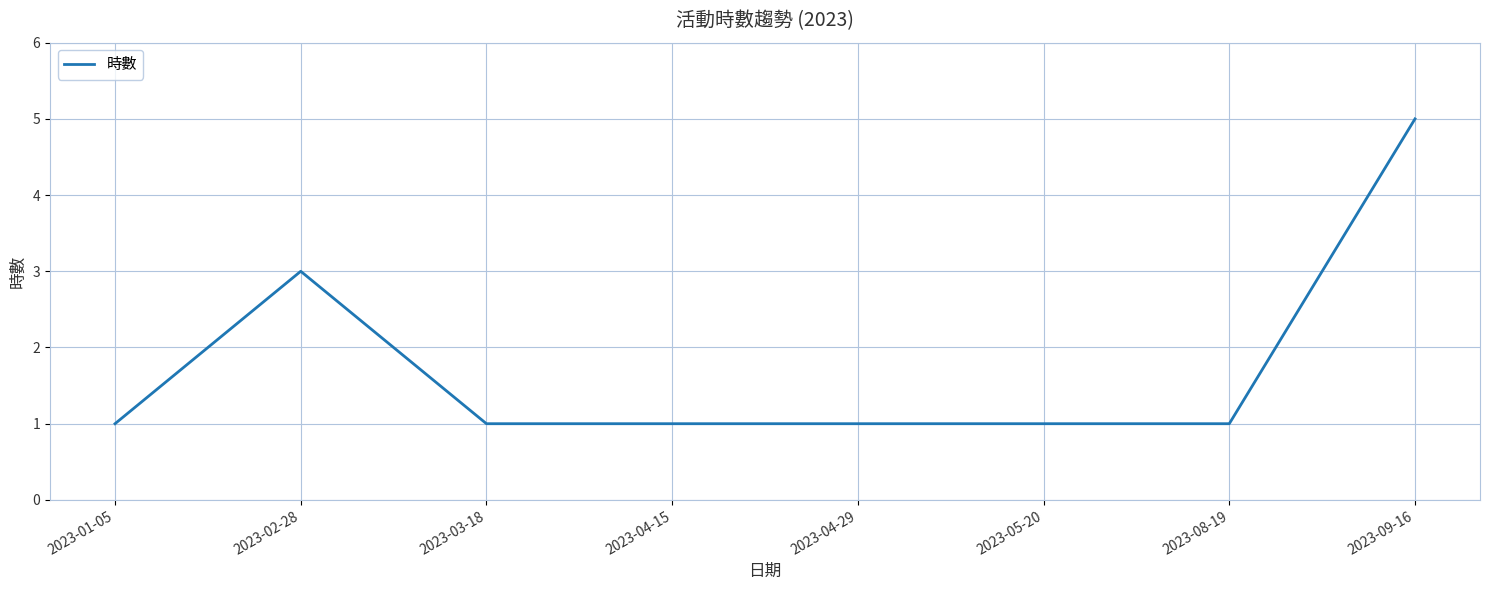

What position from the right is 2023-04-15?

5